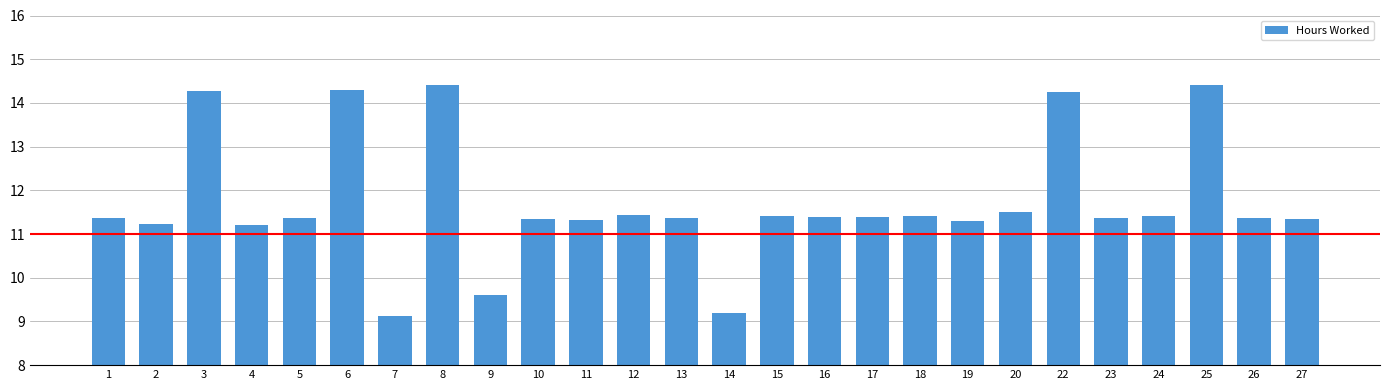

The value at 22 is 25.1. True or false?

False